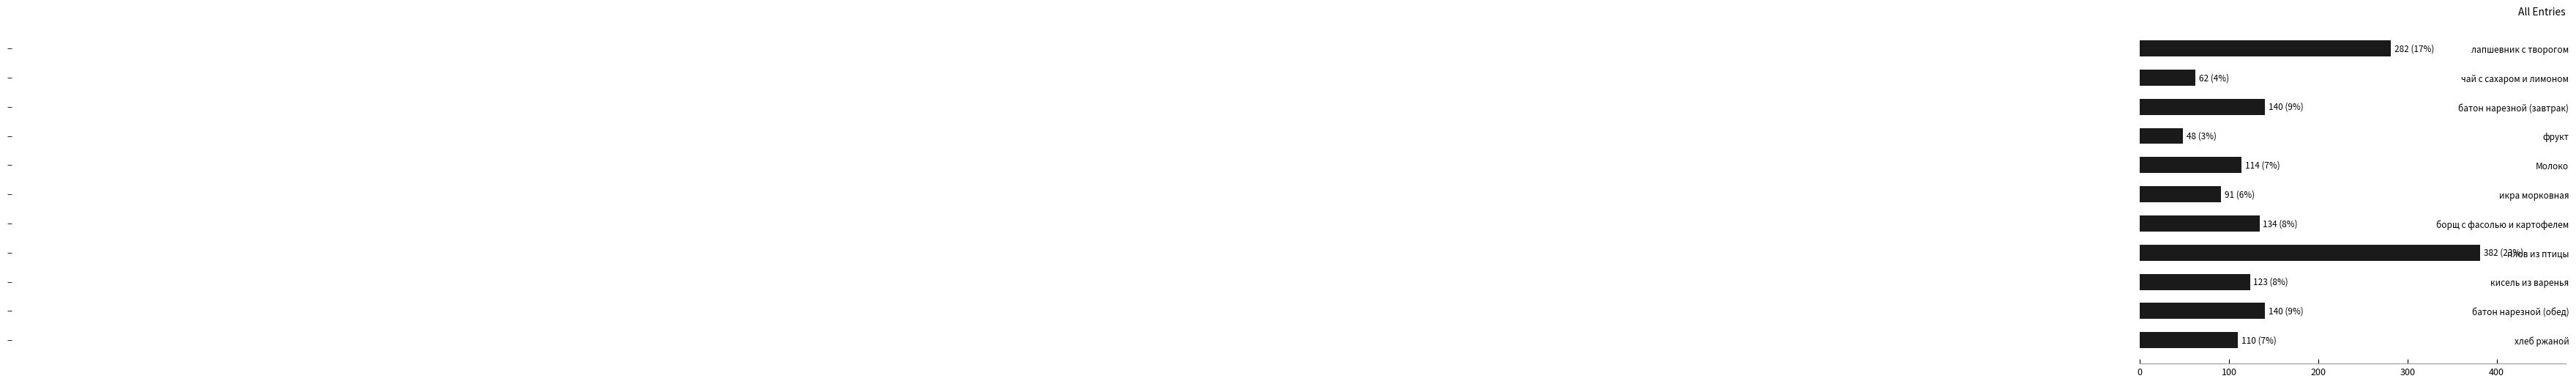

Count the number of data series in this chart.

1